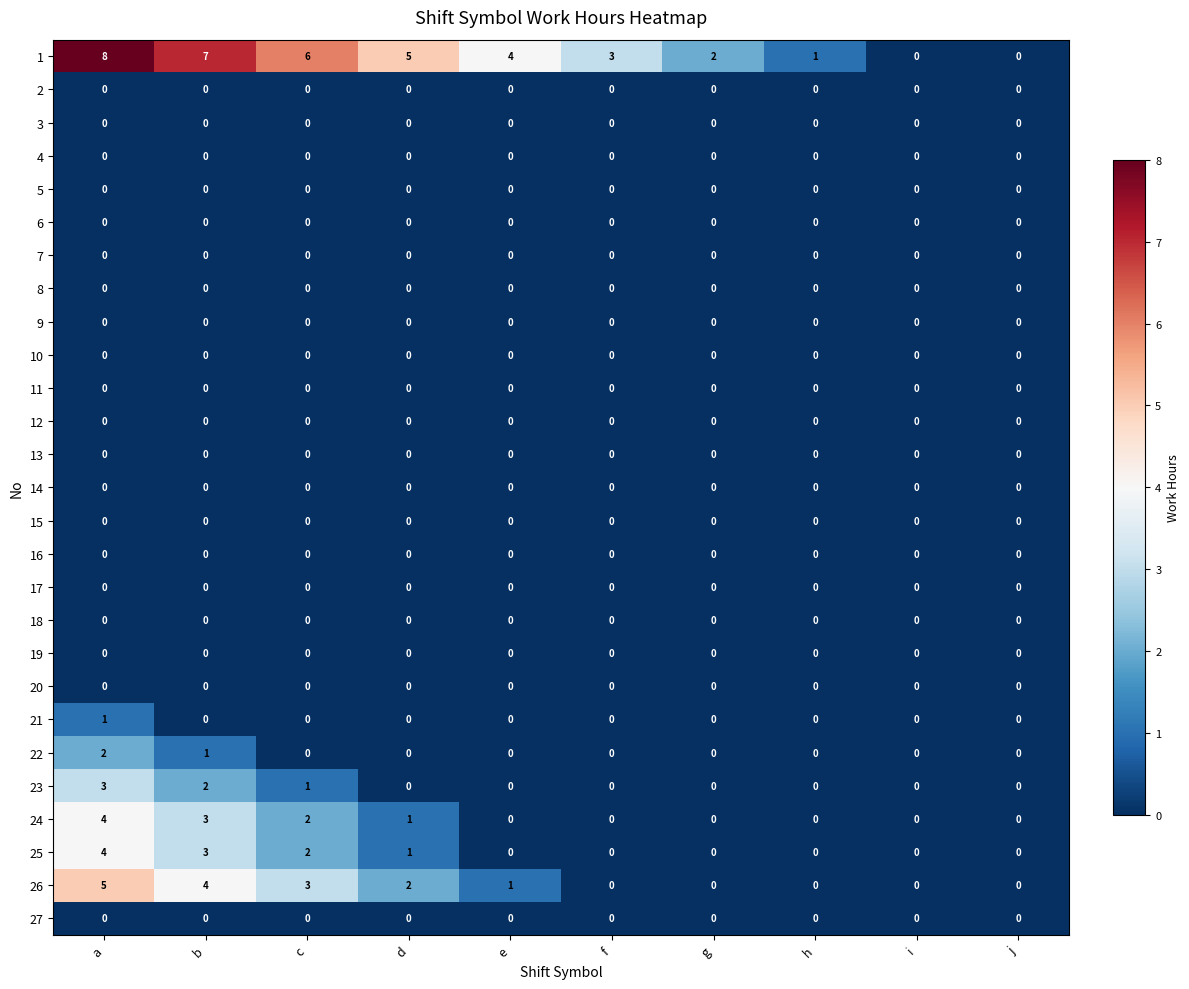

Which label corresponds to the largest value in the chart?

a